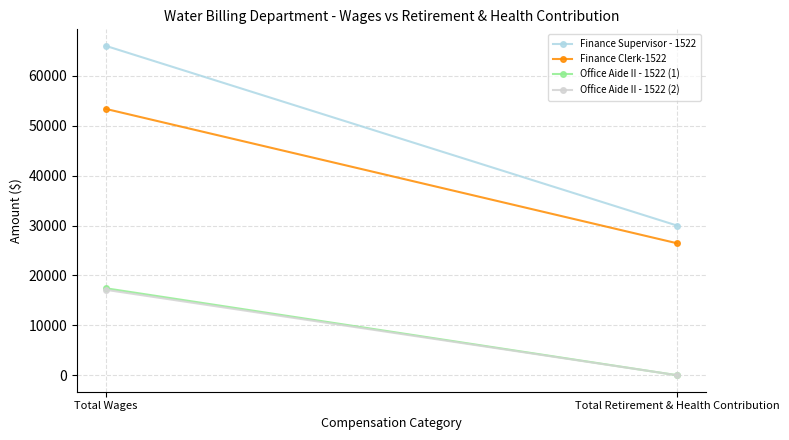

How many lines are shown in the chart?

4